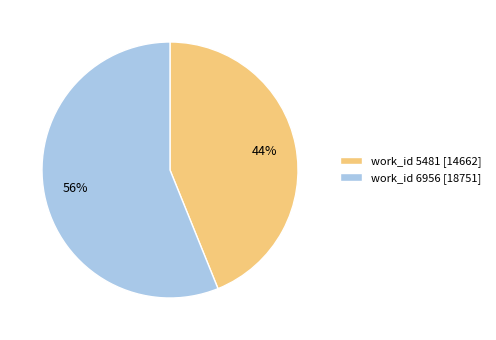

How many slices are in this pie chart?

2